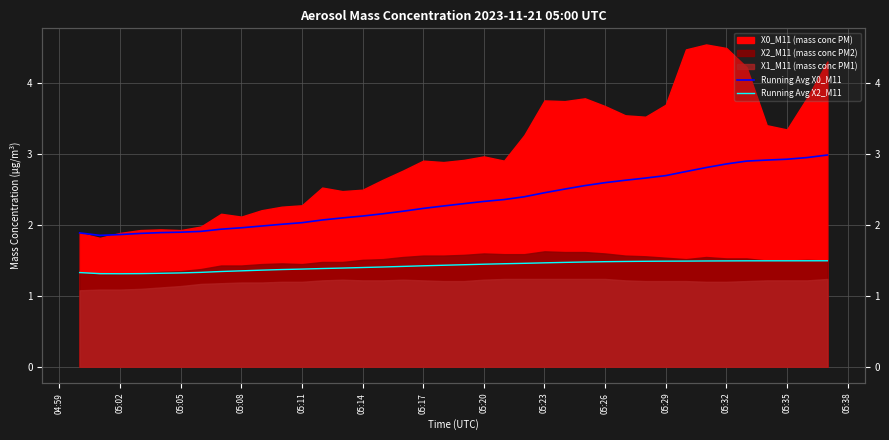

At which category does Running Avg X0_M11 reach its first local valley?

05:02